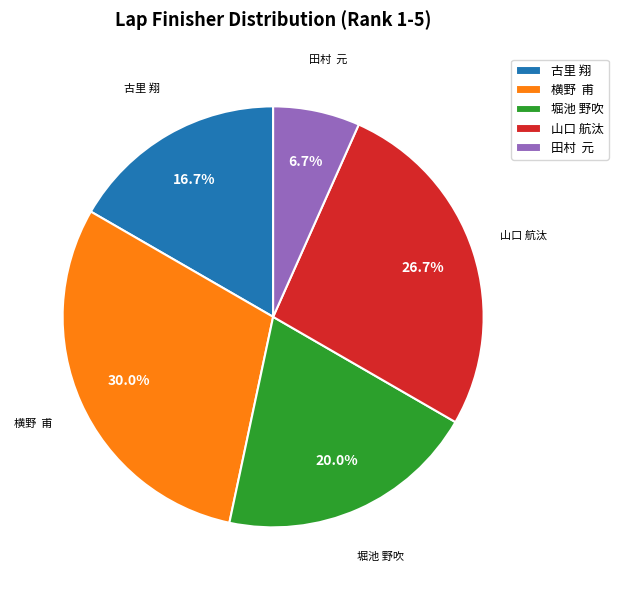

Which has a higher value, 堀池 野吹 or 山口 航汰?

山口 航汰